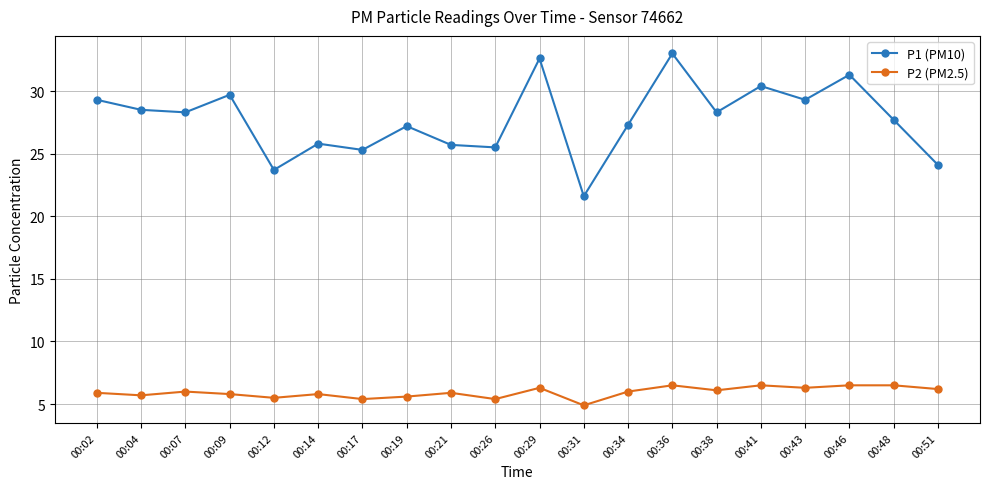

True or false: P2 (PM2.5) and P1 (PM10) cross at least once.

False